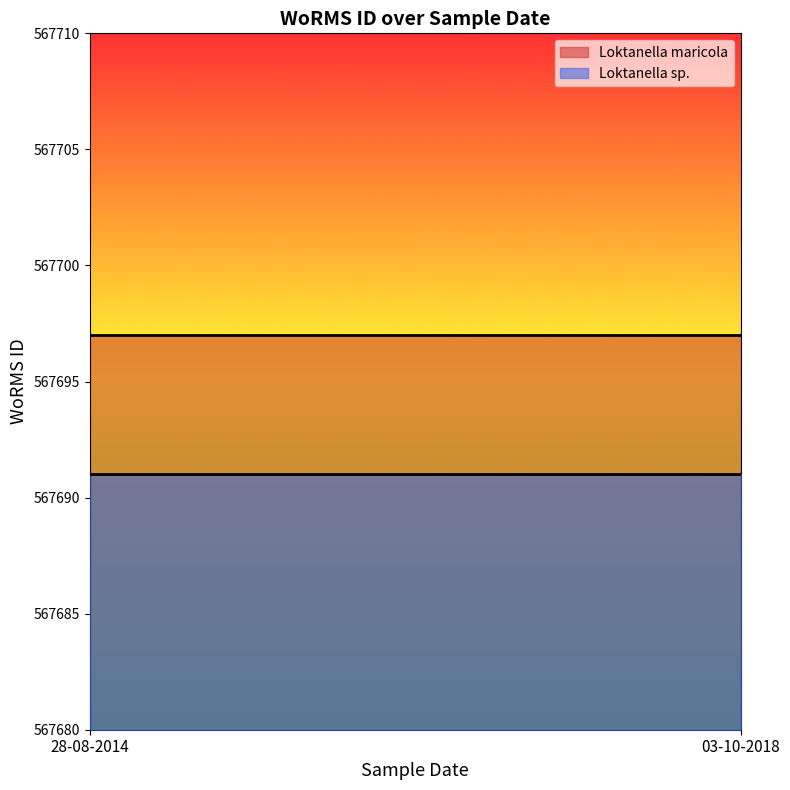

How many lines are shown in the chart?

2